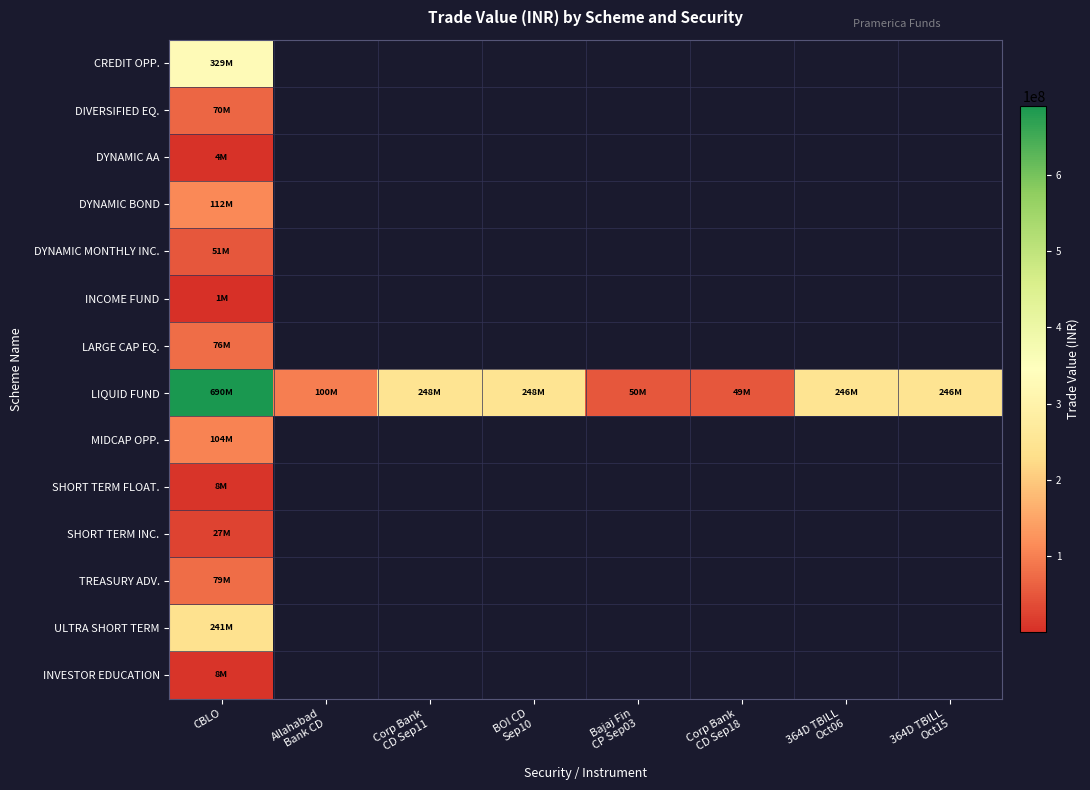

List the labels in order of CREDIT OPP. value, largest first.

CBLO, Allahabad Bank CD, Corp Bank CD Sep11, BOI CD Sep10, Bajaj Fin CP Sep03, Corp Bank CD Sep18, 364D TBILL Oct06, 364D TBILL Oct15